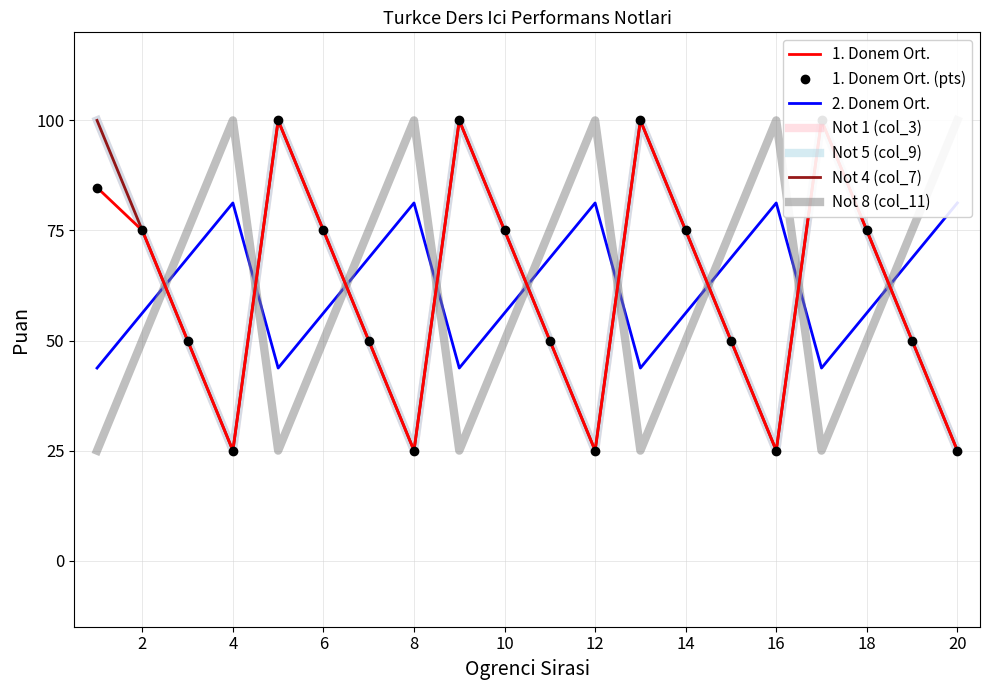

At 2, list the series in order from smallest to largest.

Not 8 (col_11), 2. Donem Ort., 1. Donem Ort., Not 1 (col_3), Not 5 (col_9), Not 4 (col_7)